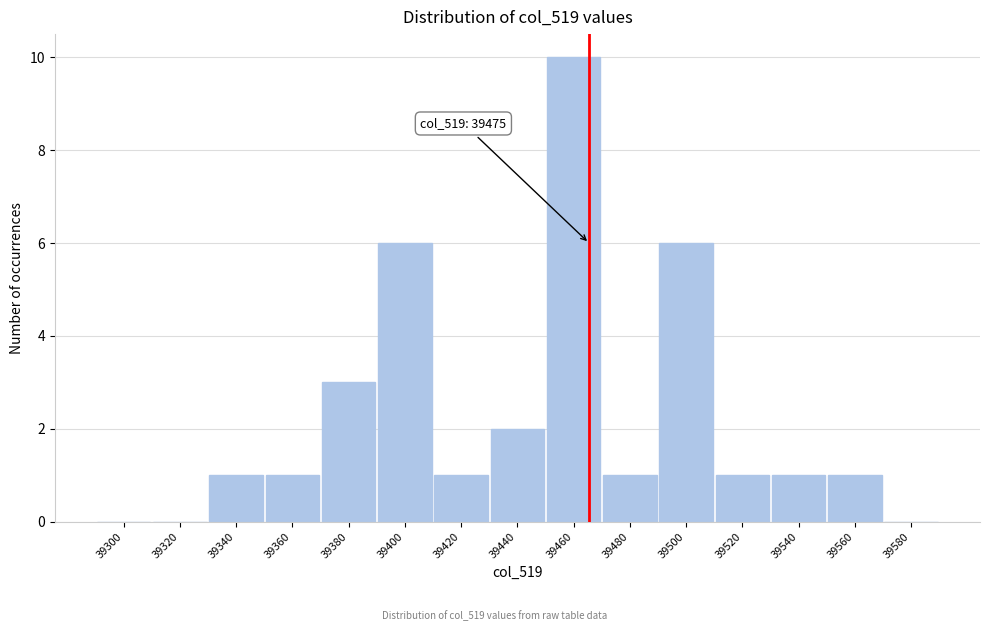

Reading left to right, extract all data points from this chart.

39300=0	39320=0	39340=1	39360=1	39380=3	39400=6	39420=1	39440=2	39460=10	39480=1	39500=6	39520=1	39540=1	39560=1	39580=0